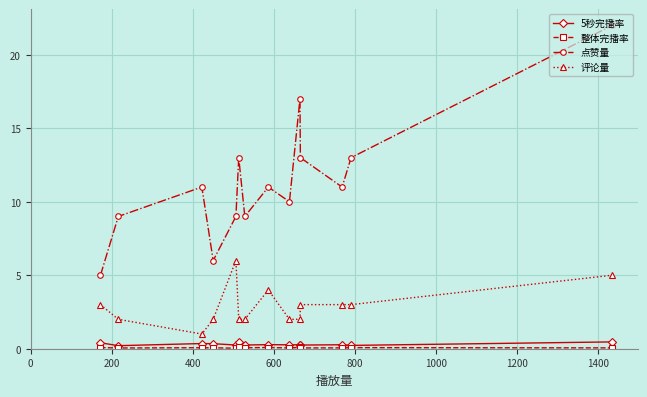

Count the 评论量 values in the range 2 to 3.

10